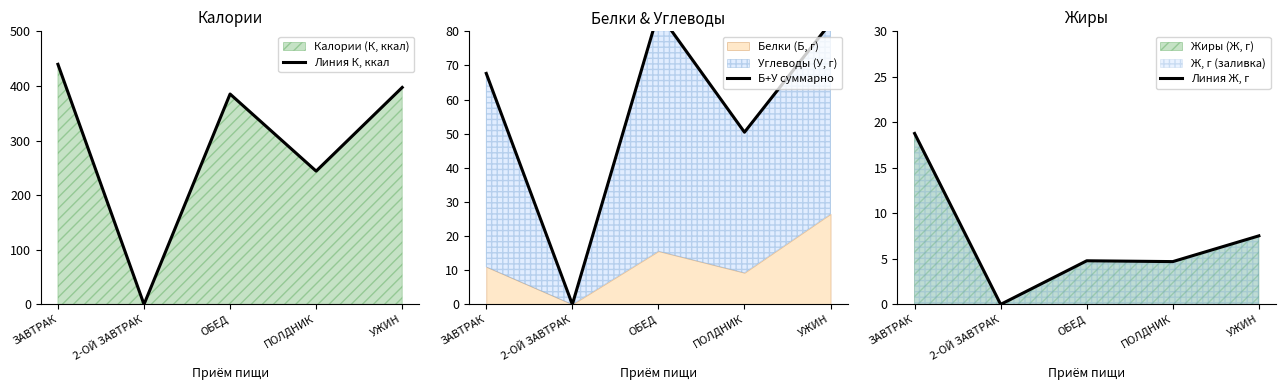

How many data points in Линия Ж, г are above 4?

4